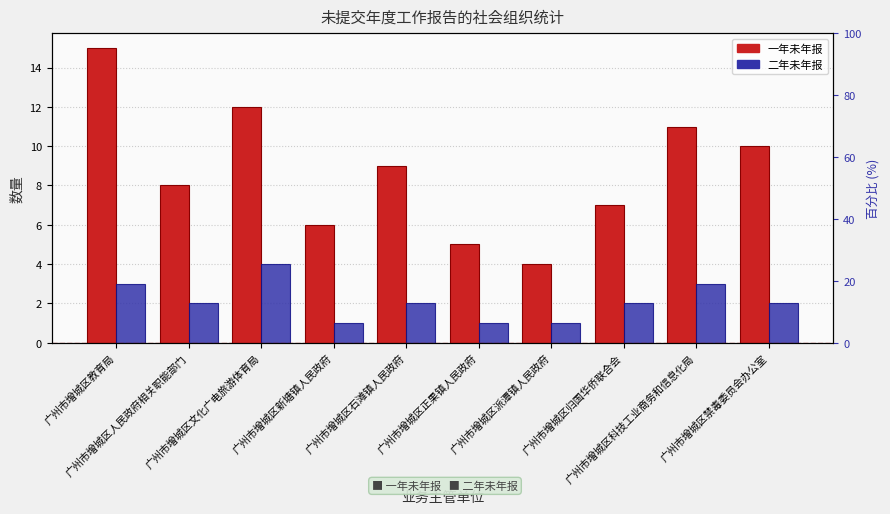

What is the average value of the 二年未年报 series?

2